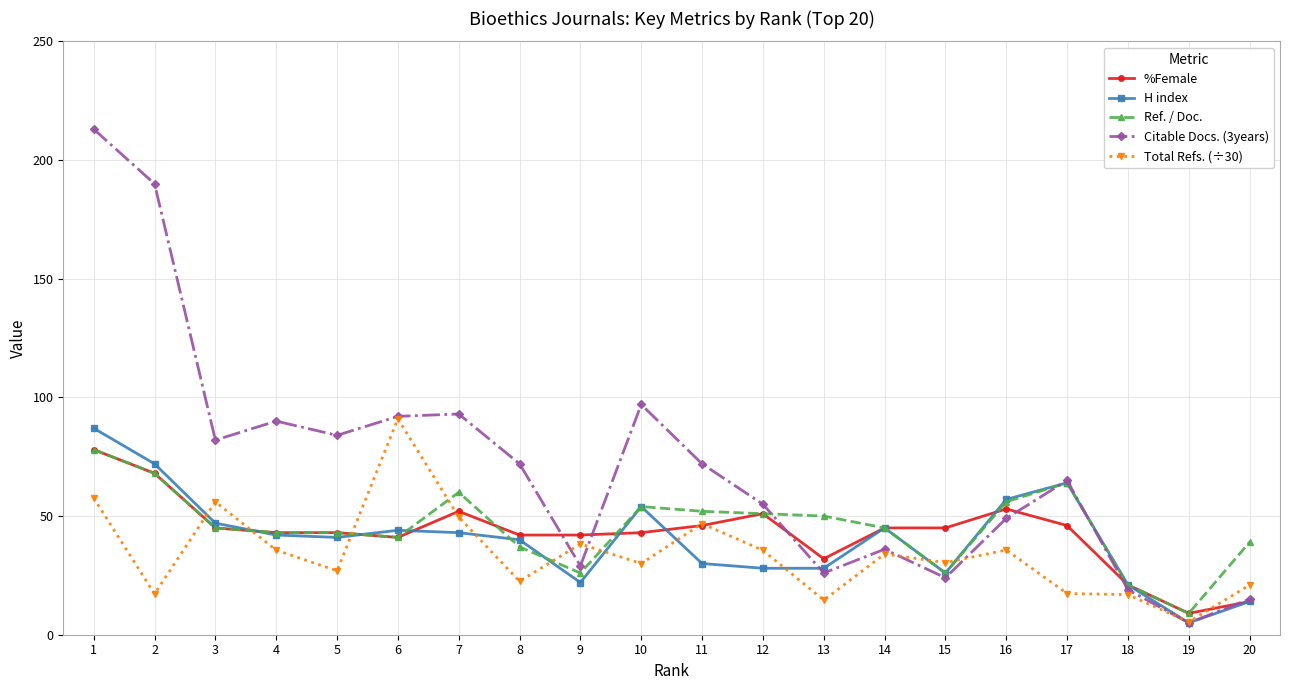

Is this an area chart (filled region under the line)?

No